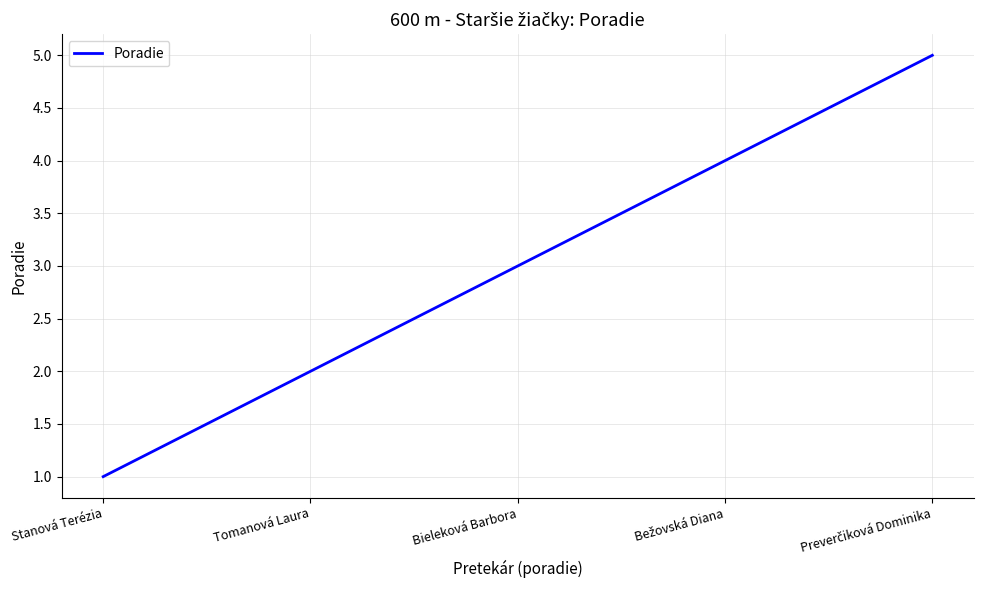

The value at Tomanová Laura is 2. True or false?

True